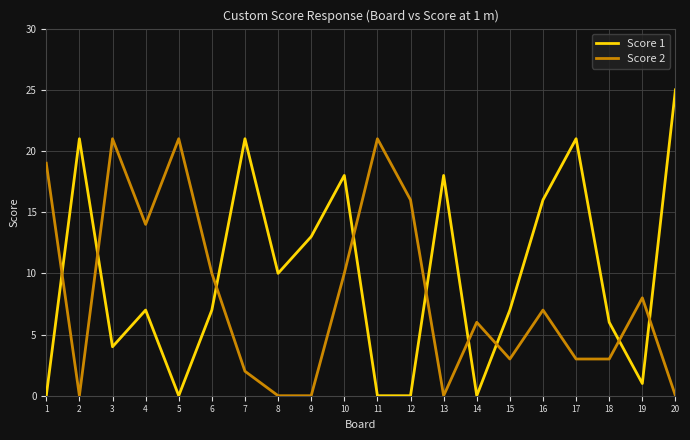

Rank the series at 1 from highest to lowest value.

Score 2, Score 1